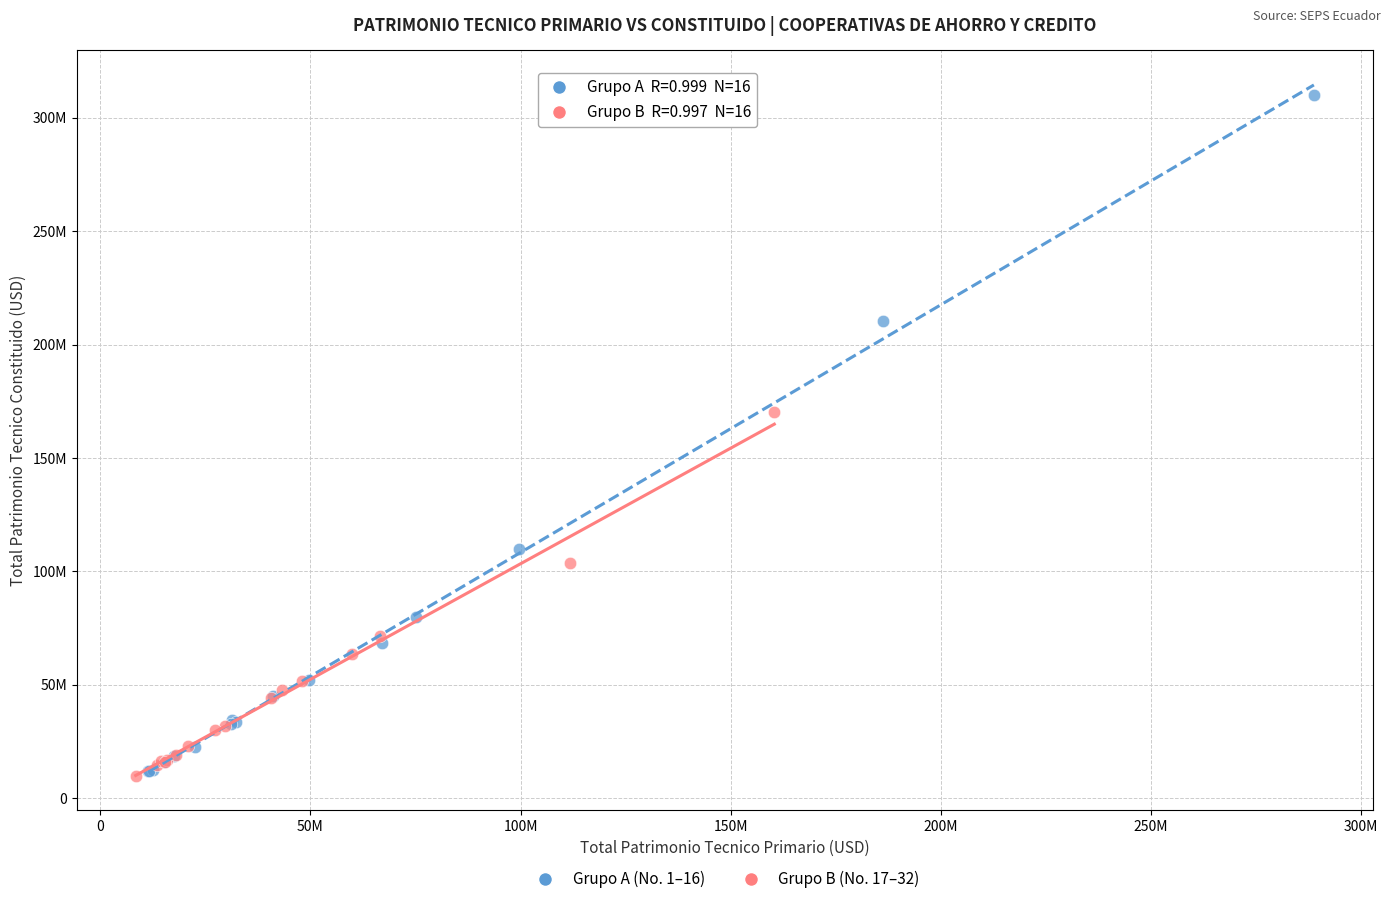

What are all the series names shown in the legend?

Grupo A (No. 1–16), Grupo B (No. 17–32)